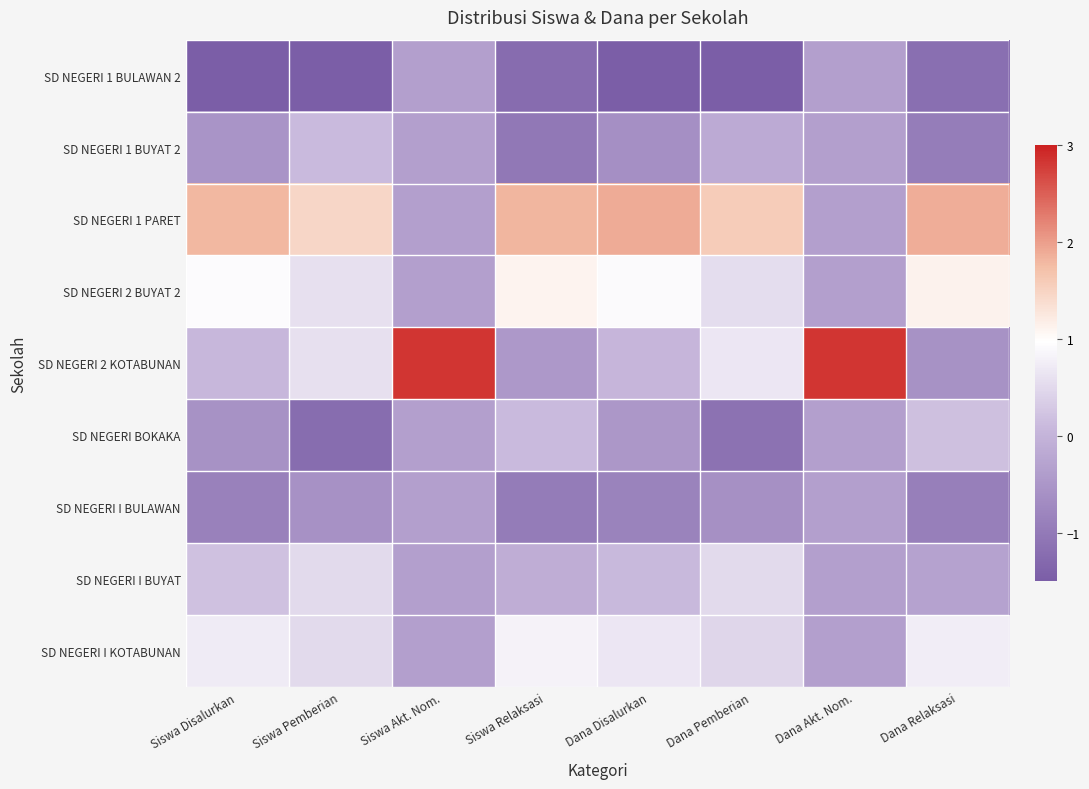

At which category is the sum across all series the highest?

Siswa Disalurkan